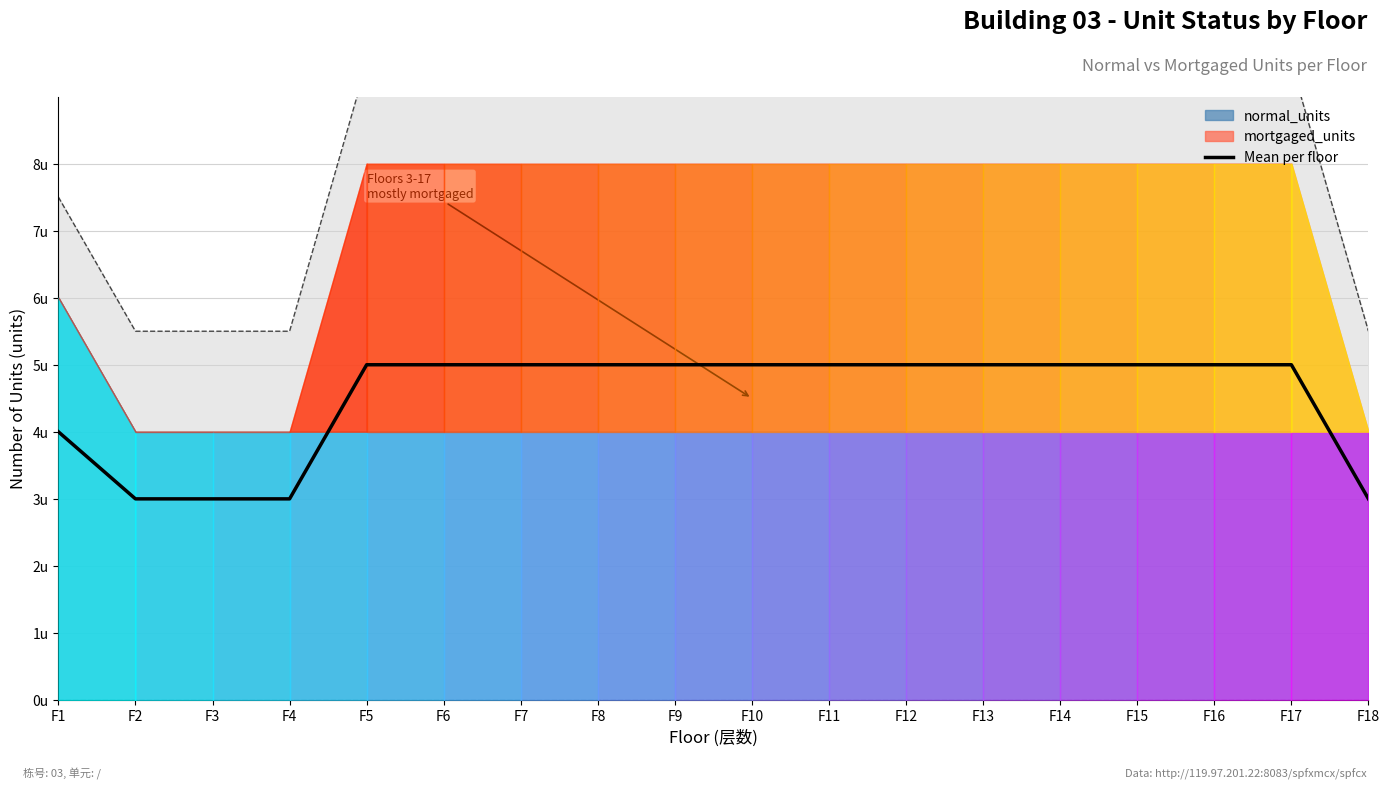

Reading right to left, list all the values displayed in this chart.

F18=3	F17=5	F16=5	F15=5	F14=5	F13=5	F12=5	F11=5	F10=5	F9=5	F8=5	F7=5	F6=5	F5=5	F4=3	F3=3	F2=3	F1=4